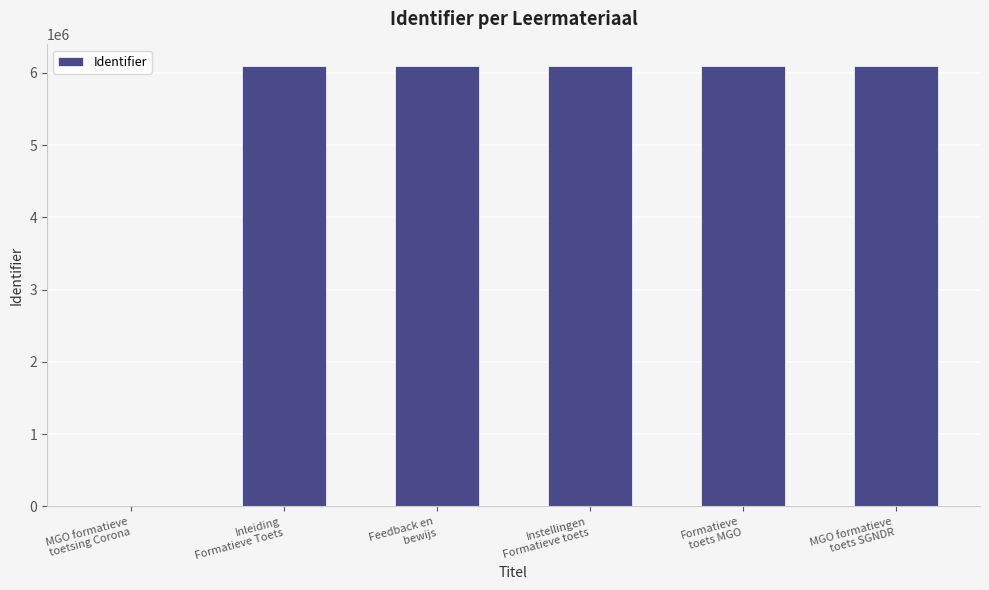

What is the sum of all values?

30447773